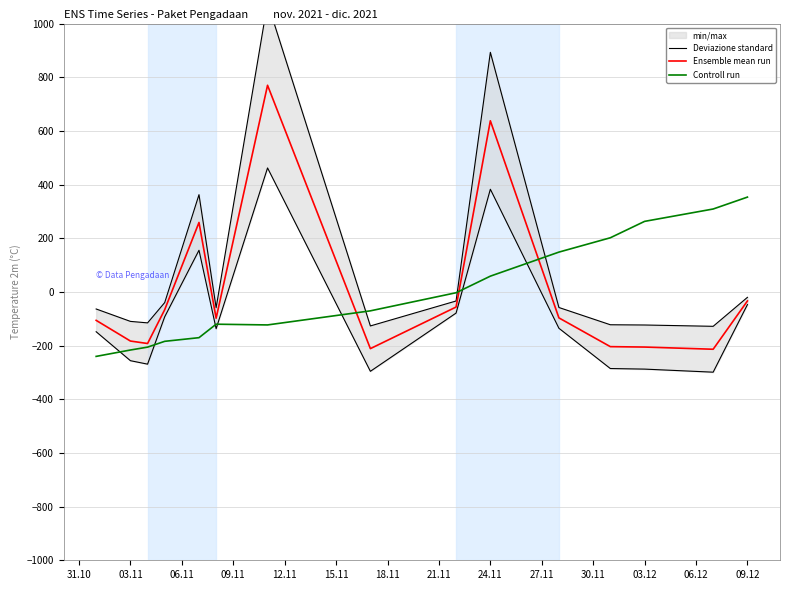

The value of Ensemble mean run at 24.11 is 383.4. True or false?

False